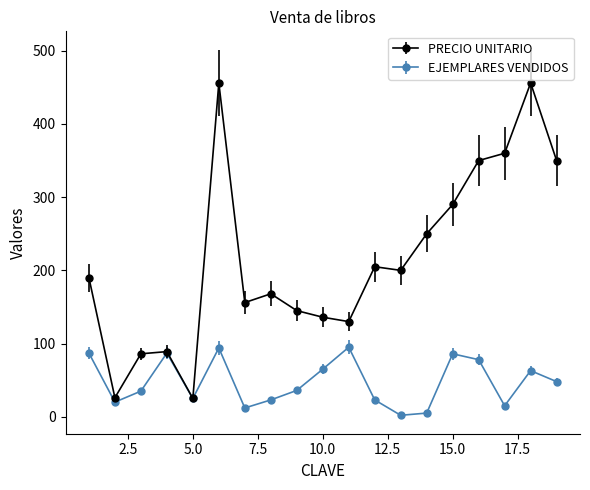

Which series has the largest total across all categories?

PRECIO UNITARIO